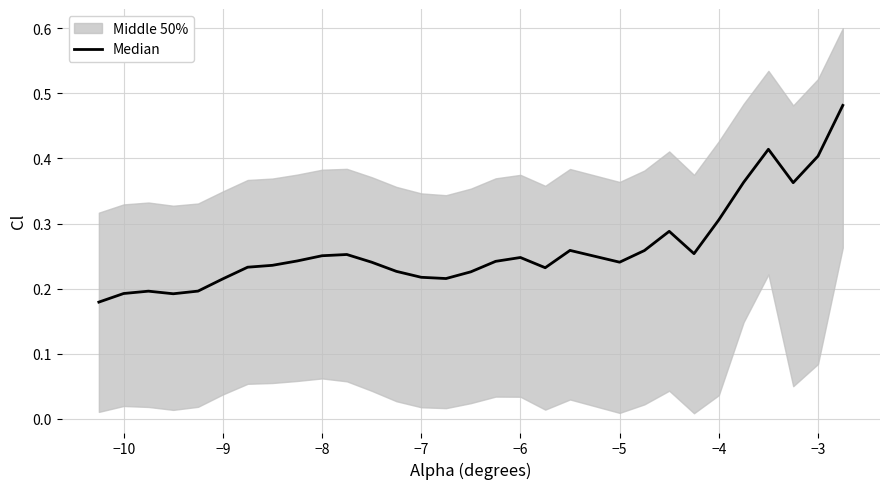

What is the greatest value displayed?

0.5